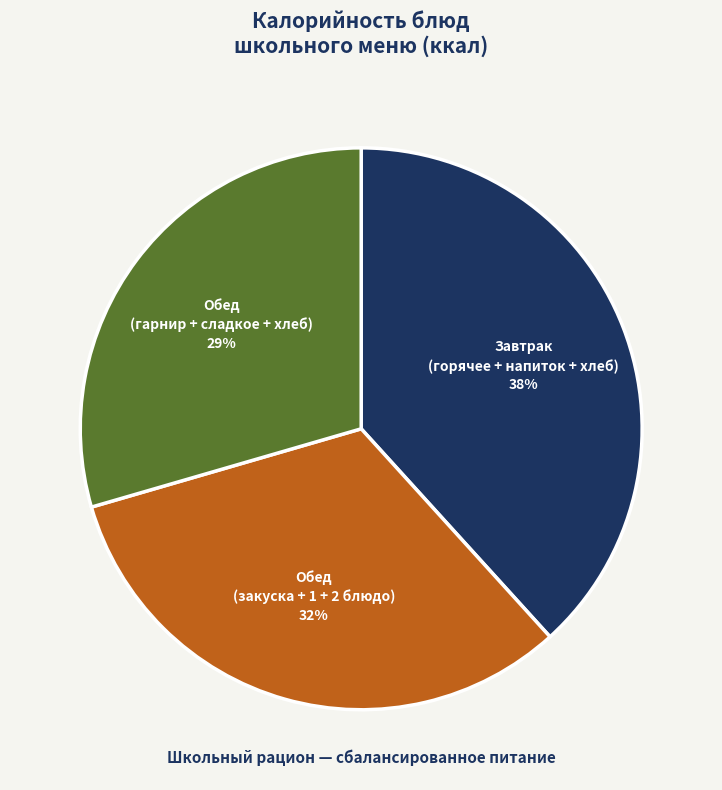

Is there any slice that represents more than half of the pie?

No